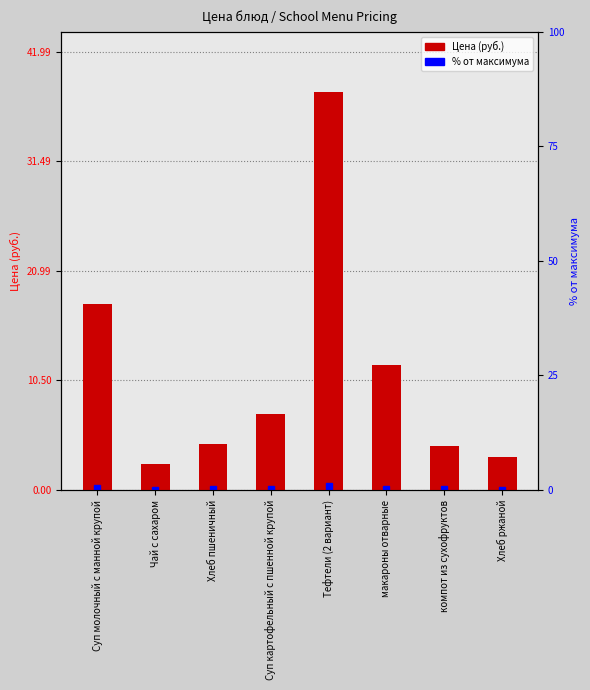

Between Хлеб пшеничный and Хлеб ржаной, which is larger?

Хлеб пшеничный